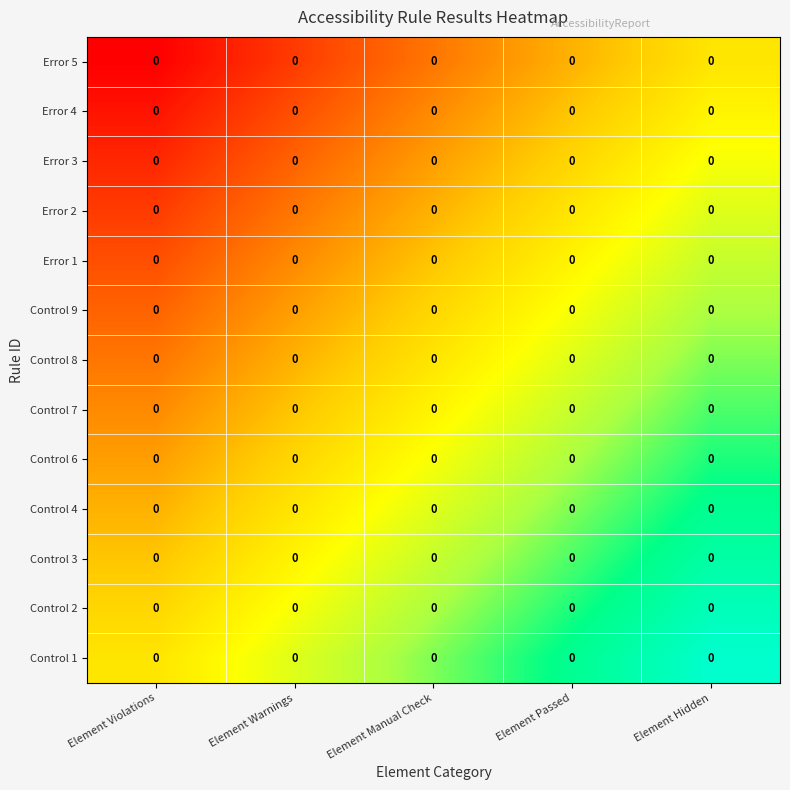

Rank the categories by Control 4 value from lowest to highest.

Element Violations, Element Warnings, Element Manual Check, Element Passed, Element Hidden